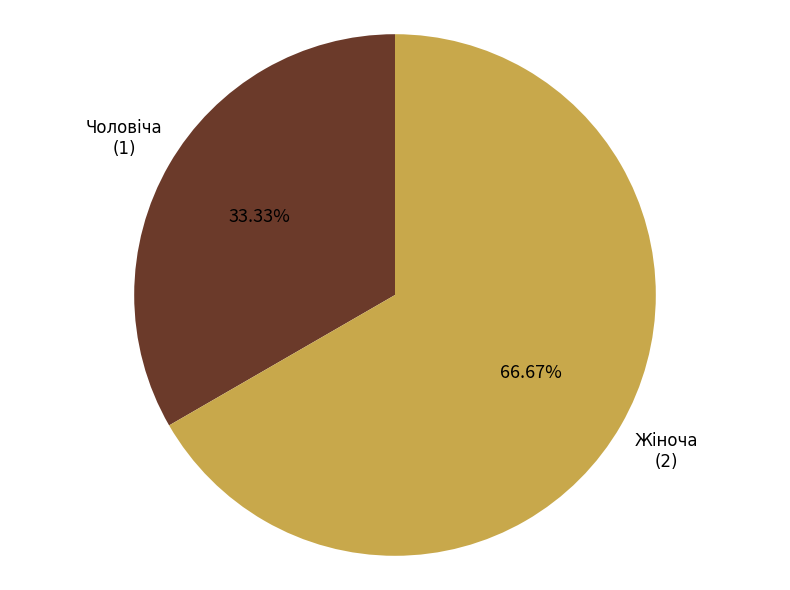

Which slice is the largest?

Жіноча